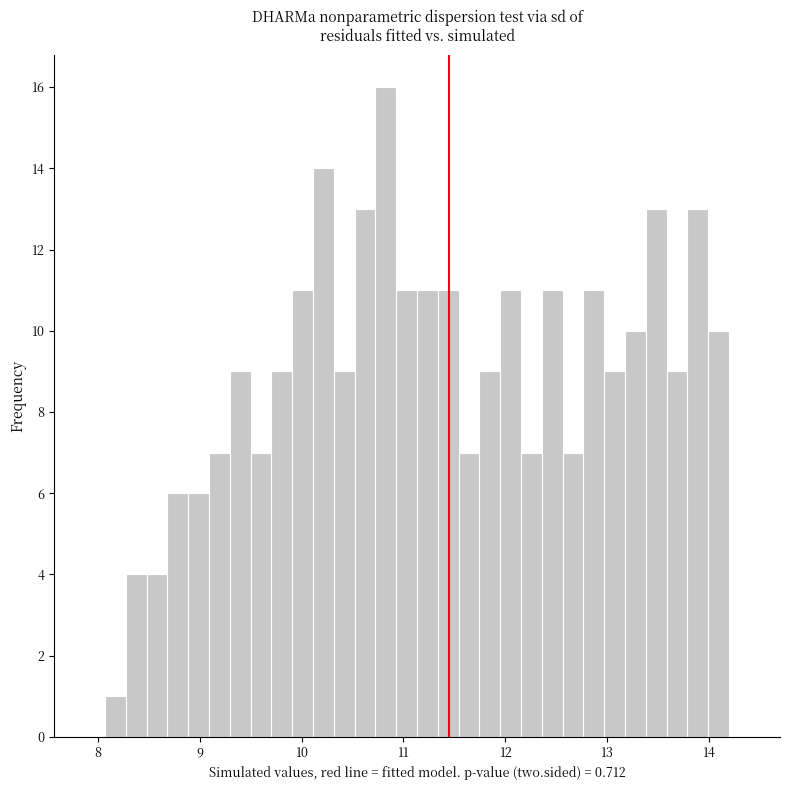

Read against the x-axis, roughly where is the centre of the tallest bar?

10.8